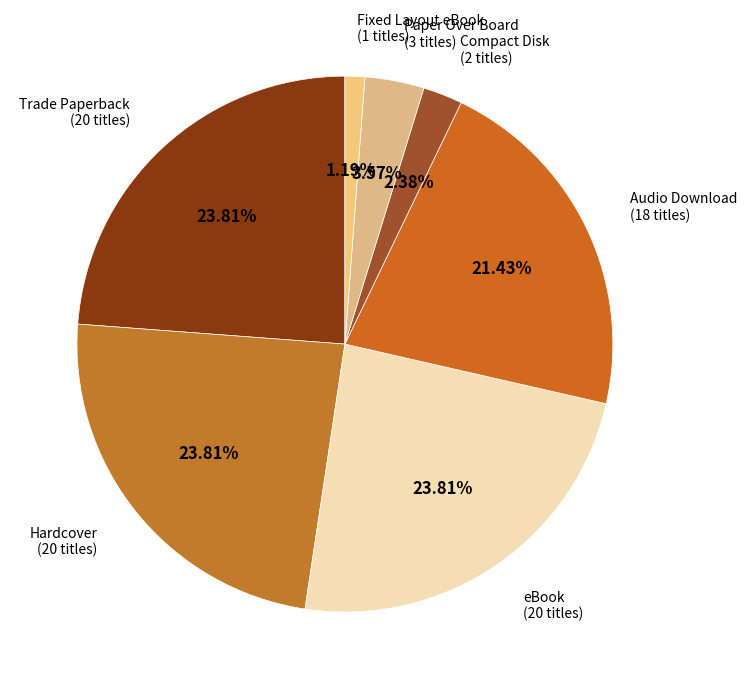

The eBook slice represents 24% of the pie. True or false?

True